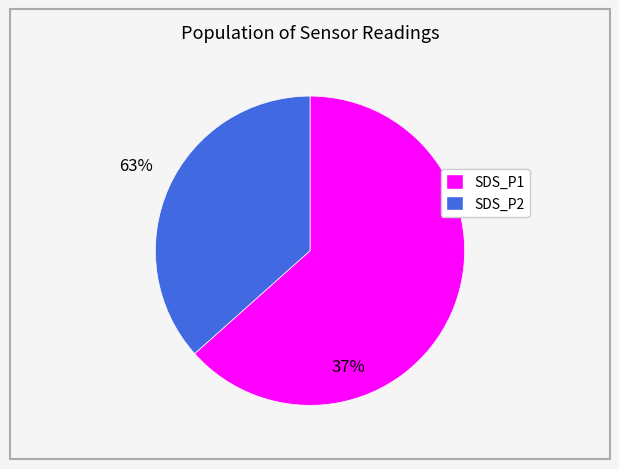

Is there any slice that represents more than half of the pie?

Yes